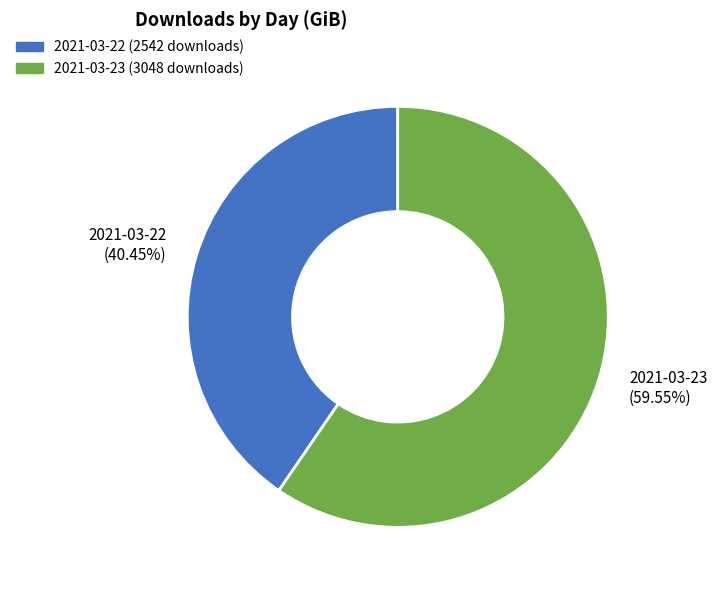

To the nearest percent, what portion does 2021-03-23 represent?

60%